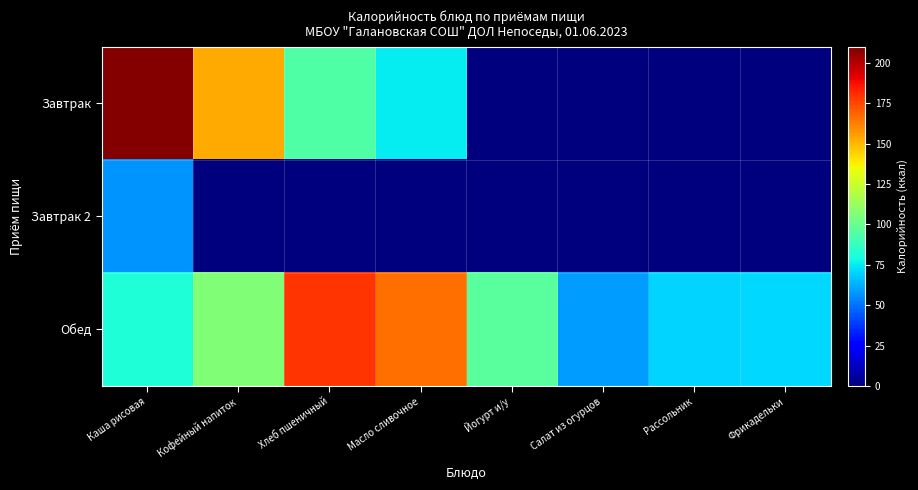

How many distinct data groups are displayed?

3